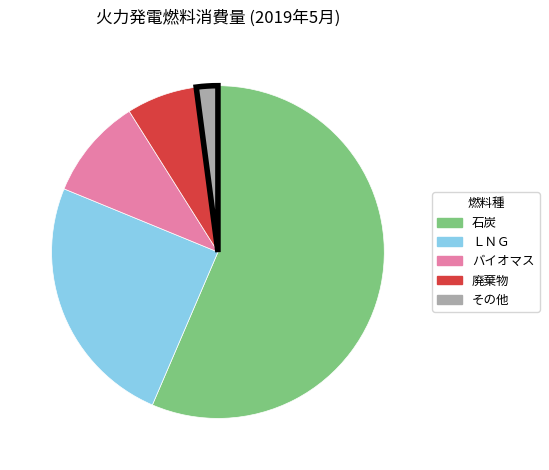

Is there any slice that represents more than half of the pie?

Yes